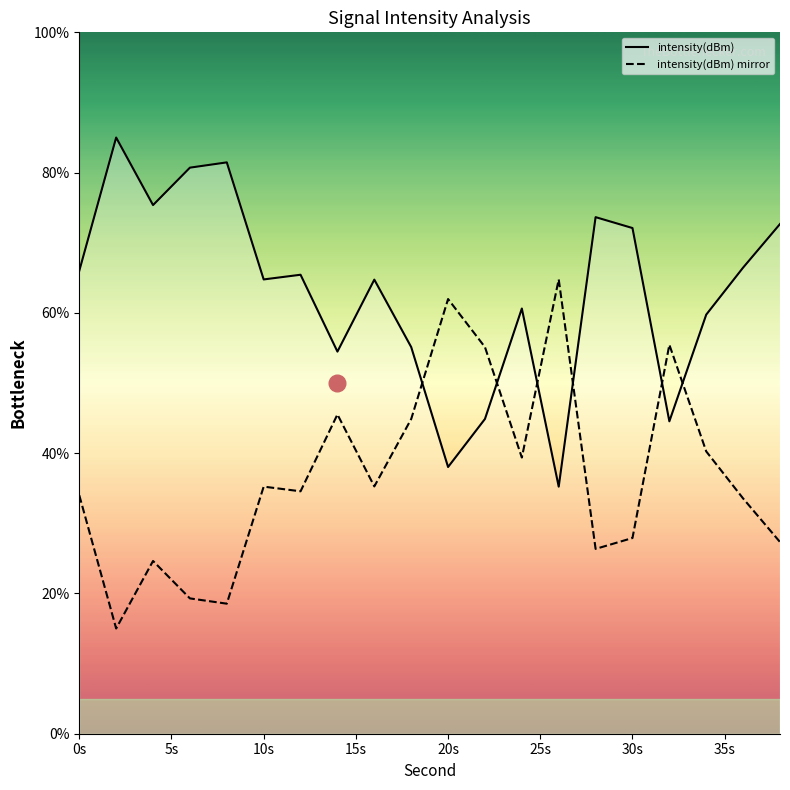

What are all the series names shown in the legend?

intensity(dBm), intensity(dBm) mirror